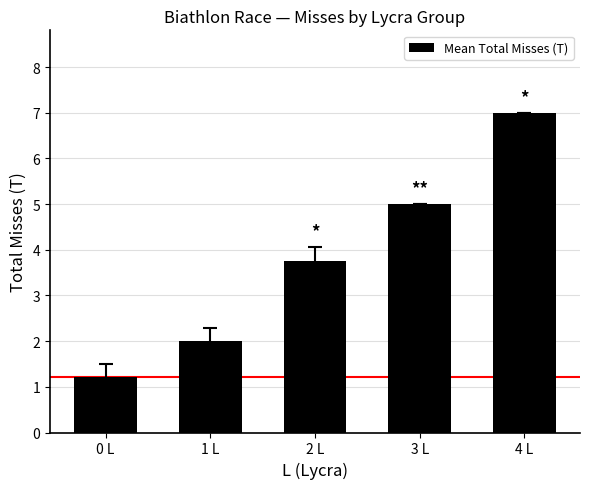

True or false: the data shows 5.7 at 2 L.

False